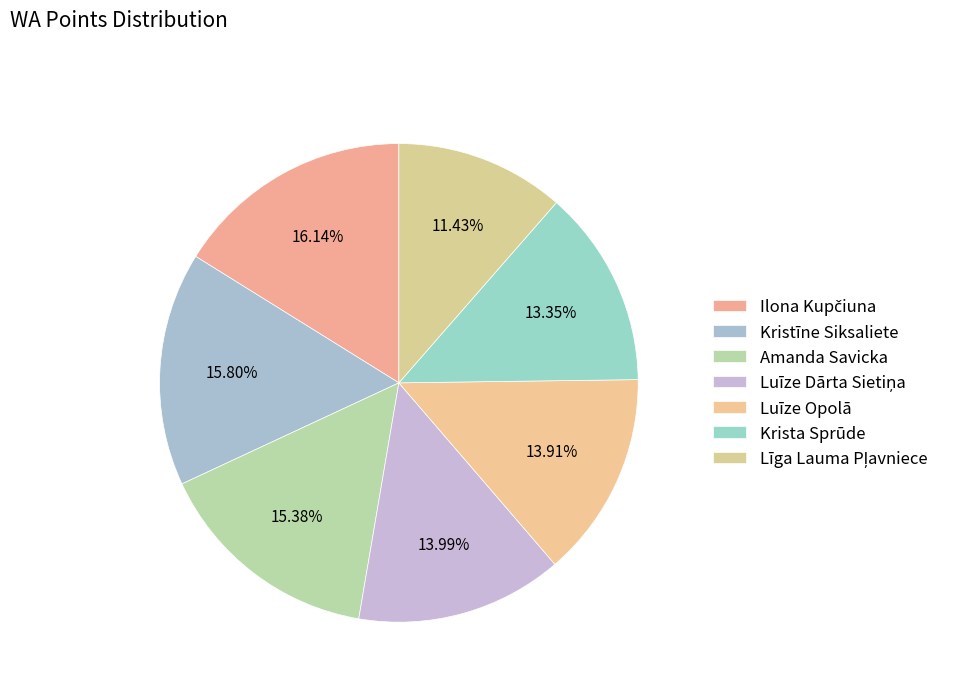

How many slices are in this pie chart?

7